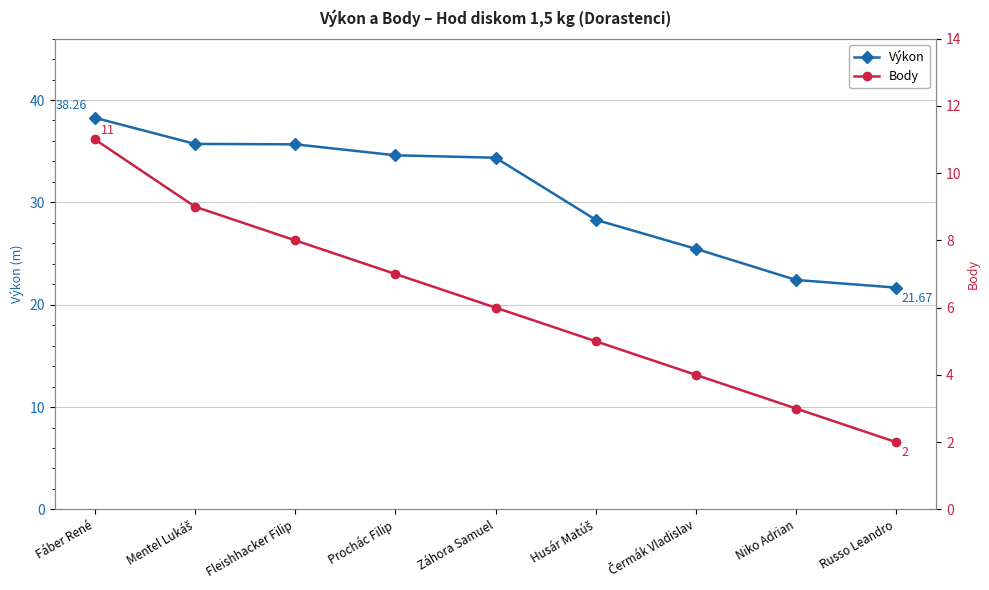

Between Husár Matúš and Čermák Vladislav, which is larger?

Husár Matúš